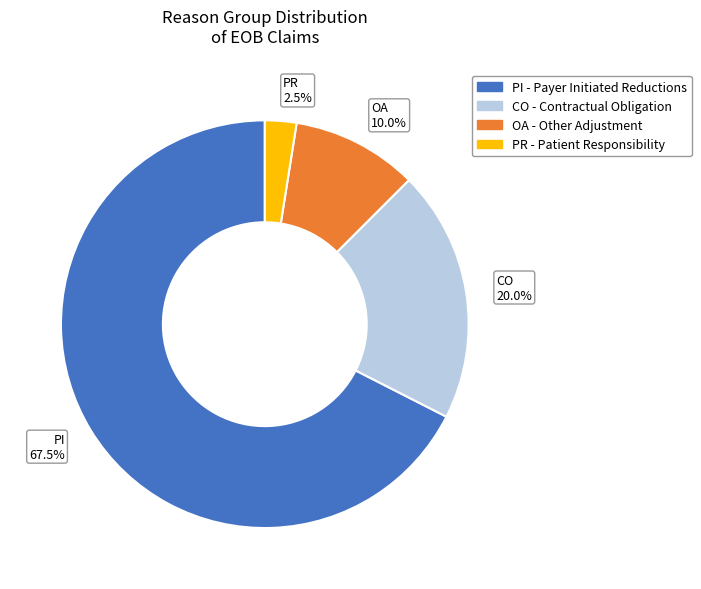

Do OA 10.0% and CO 20.0% together represent more than half of the pie?

No